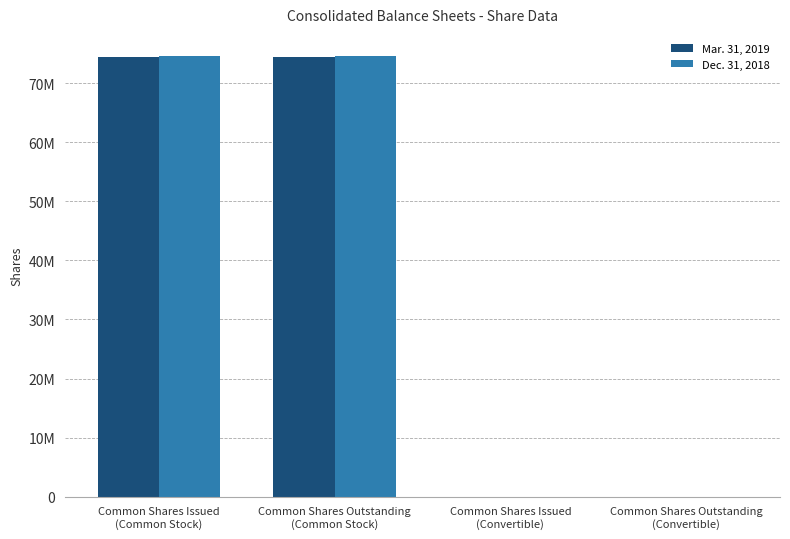

What position from the right is Common Shares Outstanding
(Convertible)?

1